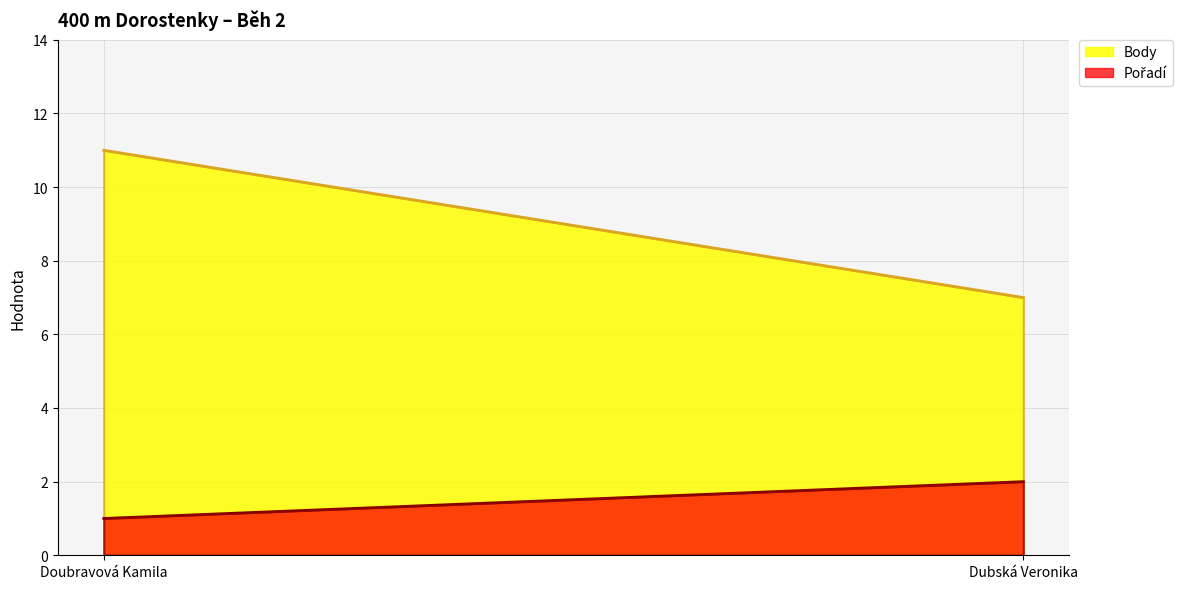

List the series in order of their overall mean, highest first.

Body, Pořadí